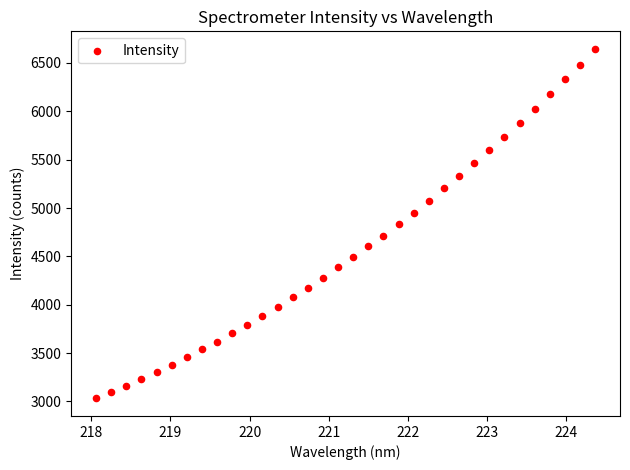

What is the range of X values (max minus min)?

6.3